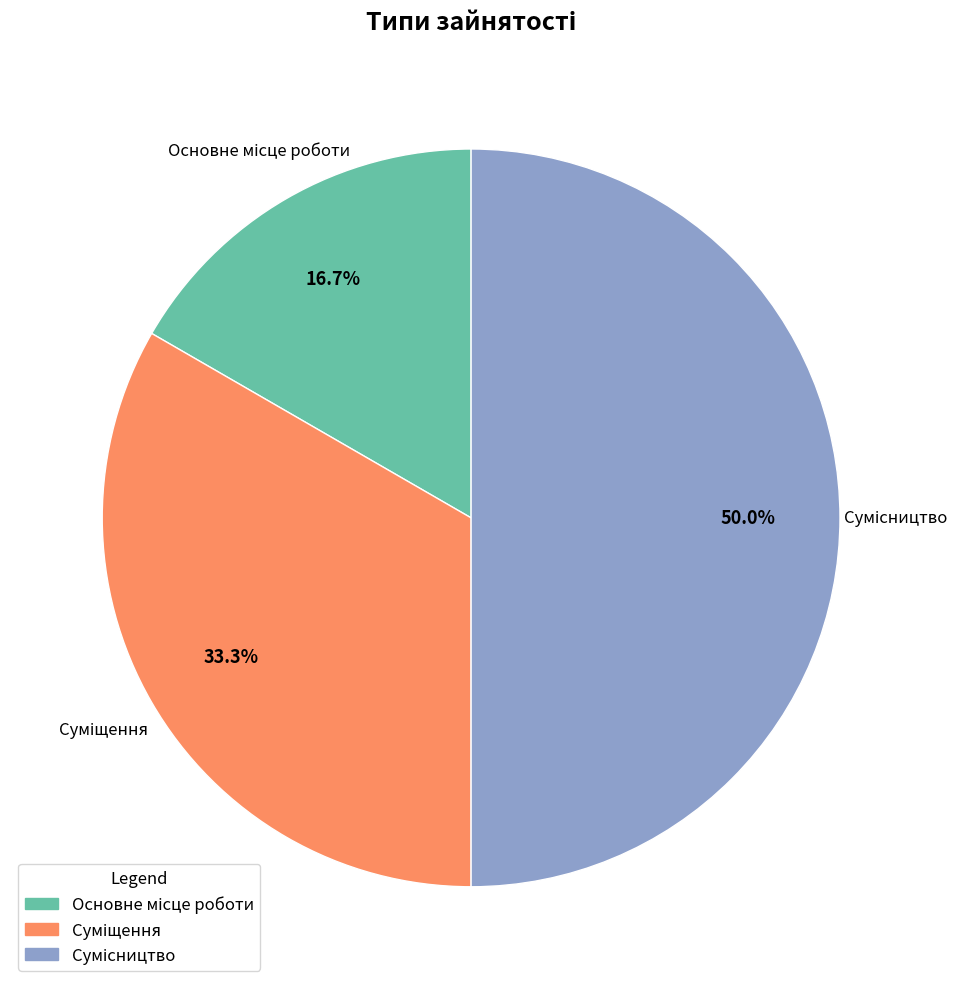

Does Основне місце роботи represent more than half of the total?

No